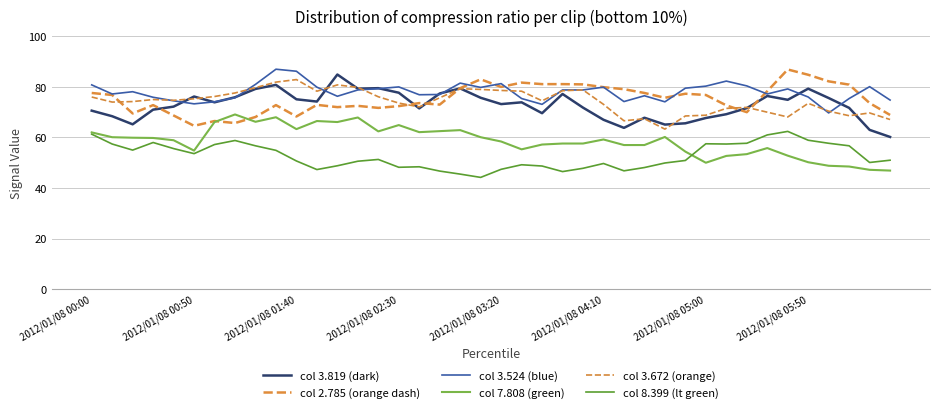

What is the minimum value for col 3.672 (orange)?

63.3